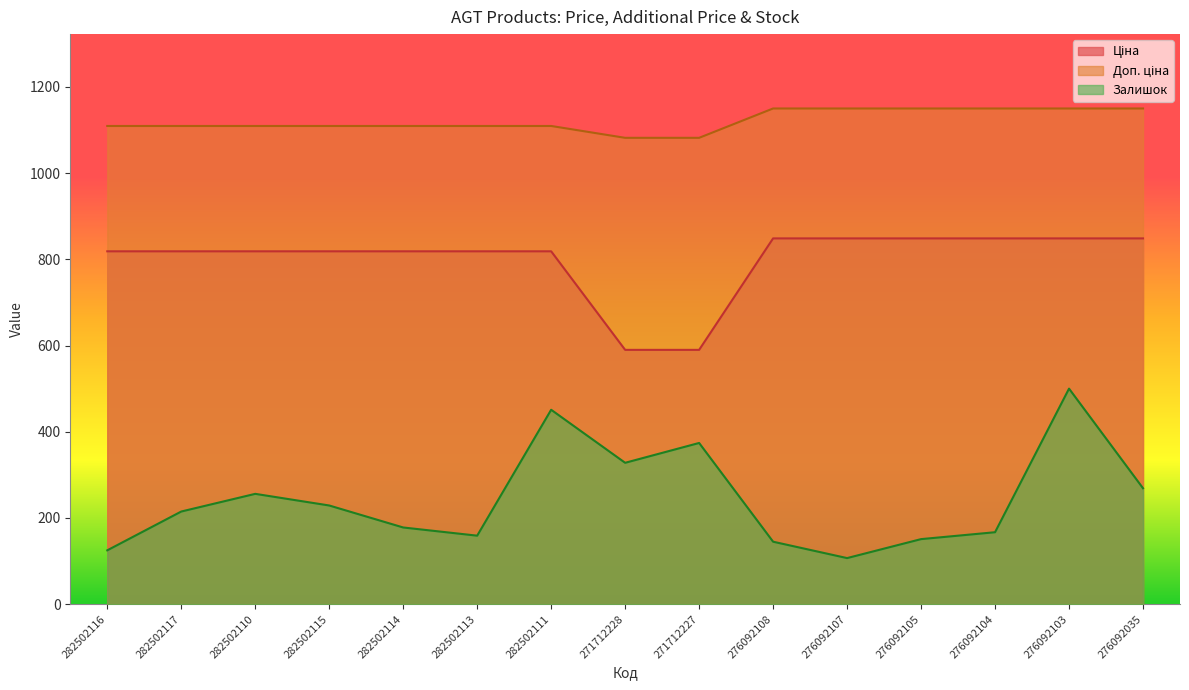

What is the smallest value displayed?

107.0